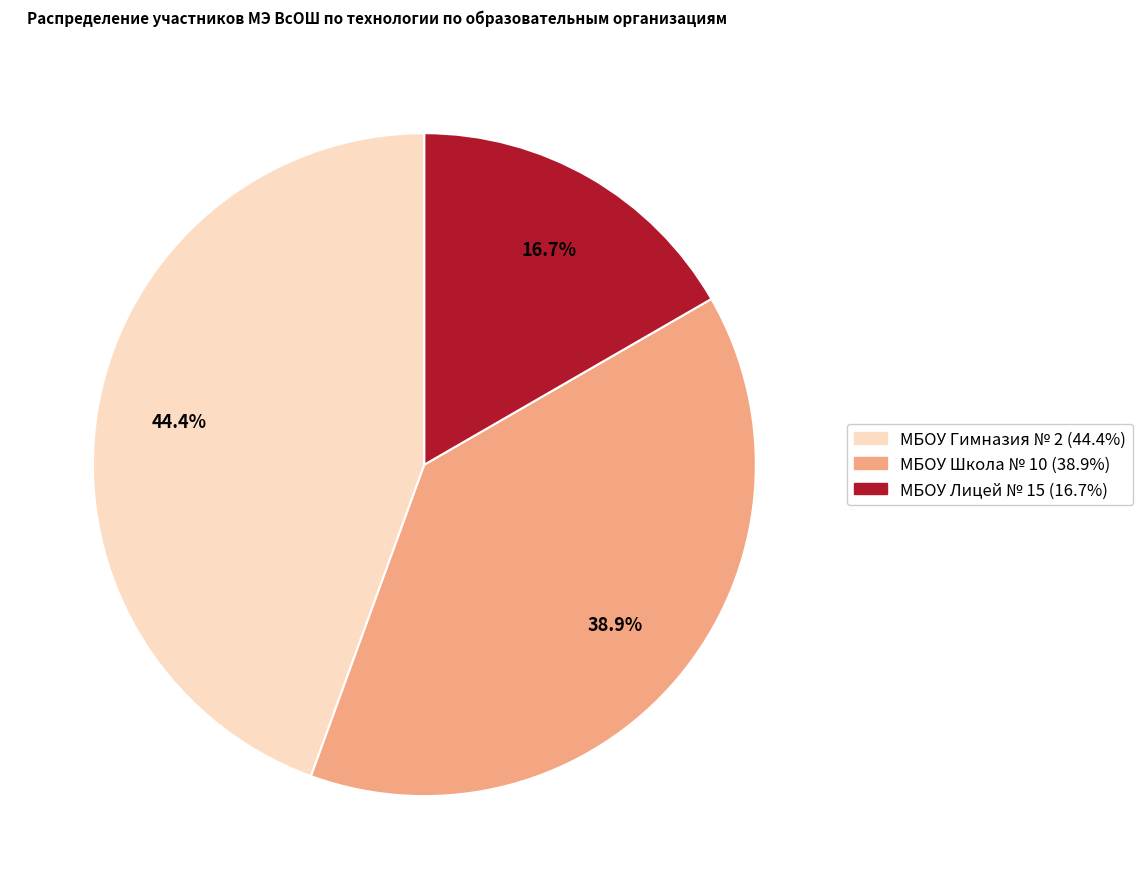

Between МБОУ Гимназия № 2 and МБОУ Школа № 10, which is larger?

МБОУ Гимназия № 2